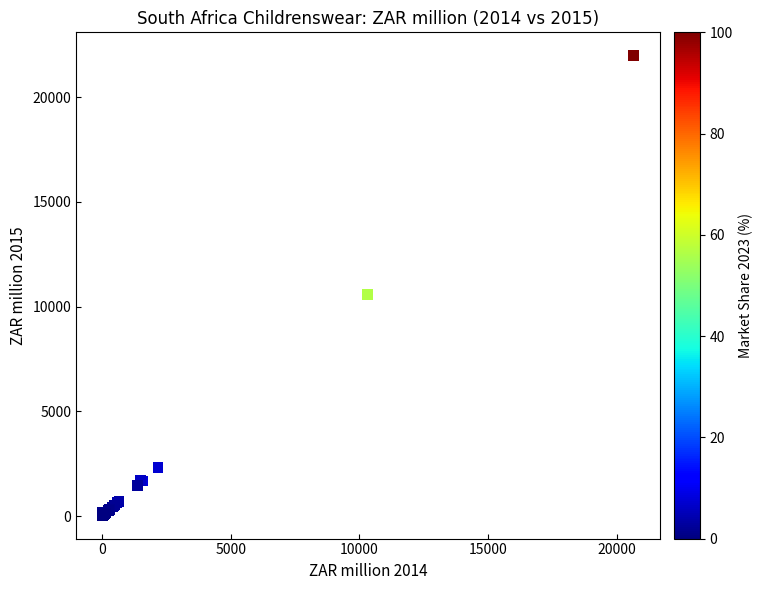

What Y value in the scatter plot is closest to 11006?

10566.6